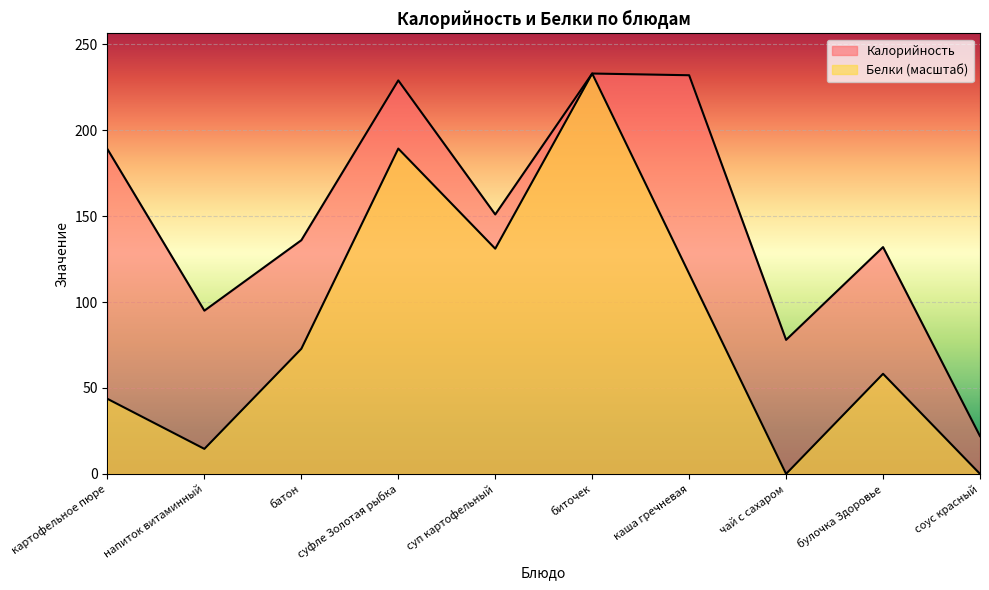

What value does the Калорийность series have at биточек?

233.0